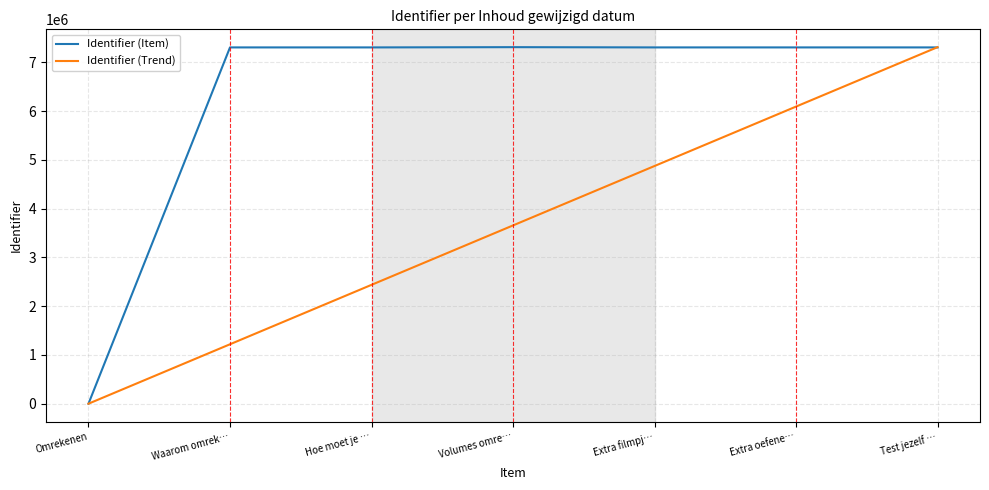

Rank the series by their average value, from highest to lowest.

Identifier (Item), Identifier (Trend)